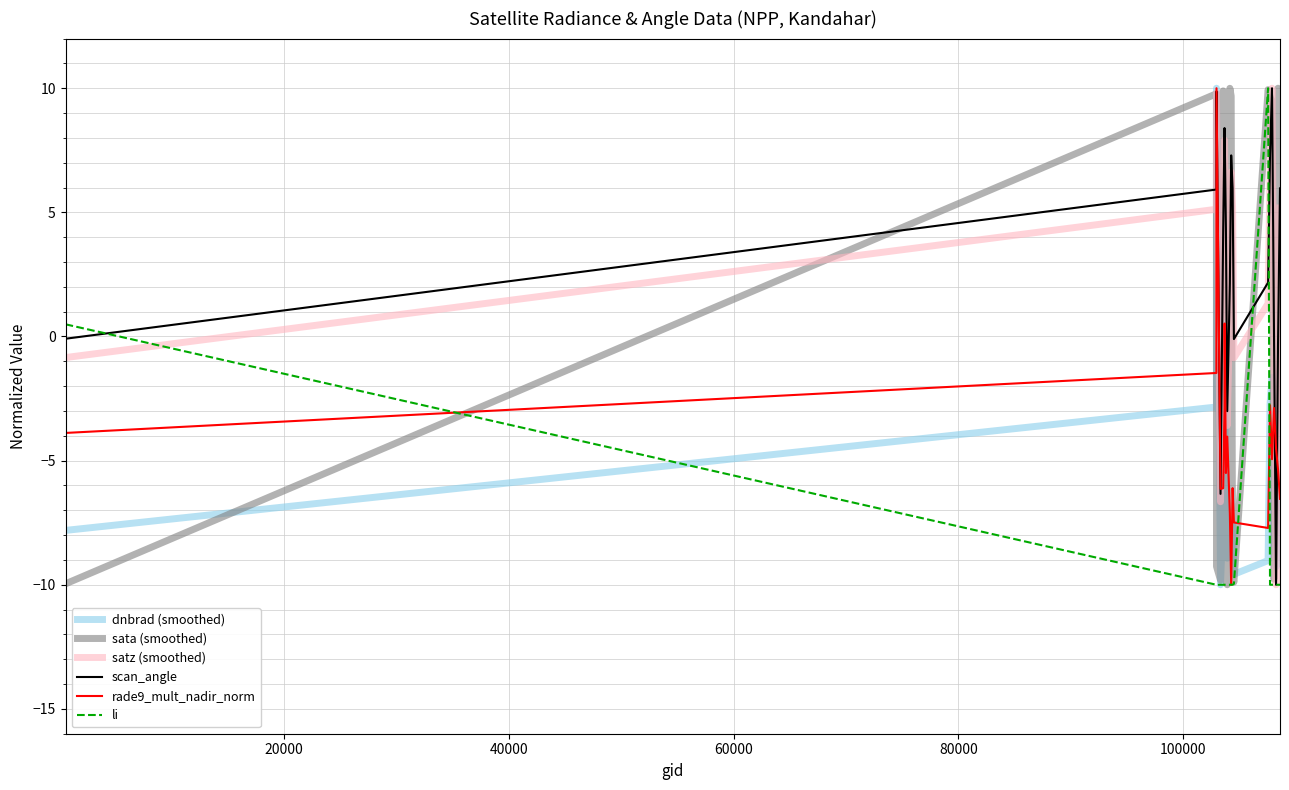

How many values in dnbrad (smoothed) are above zero?

1